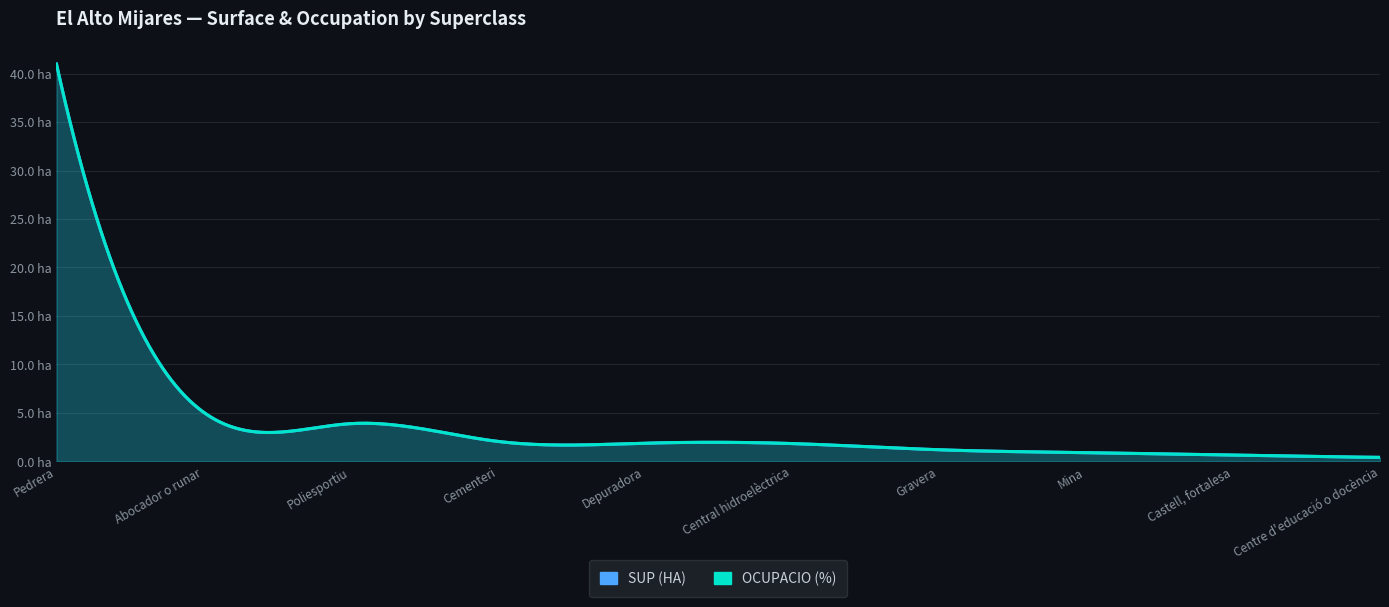

What is the total value across all series at Centre d'educació o docència?

0.4